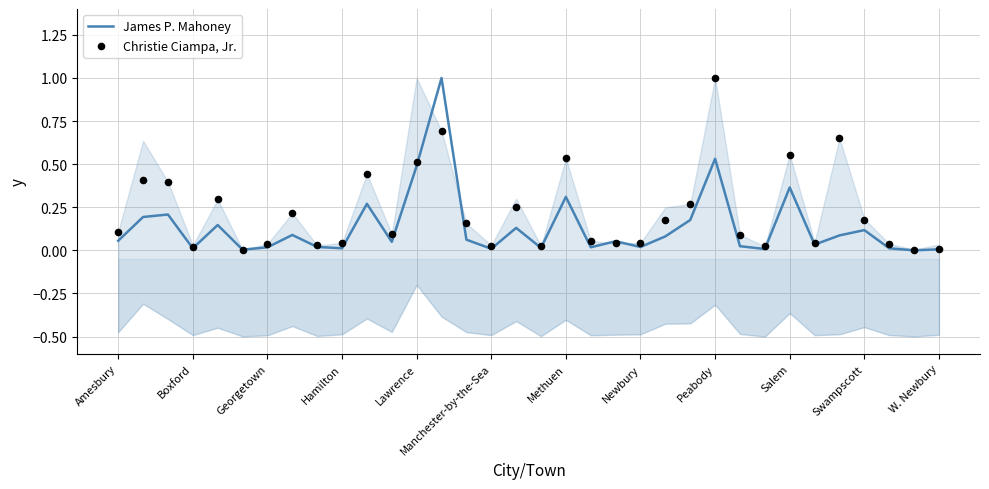

At which category is the sum across all series the highest?

13